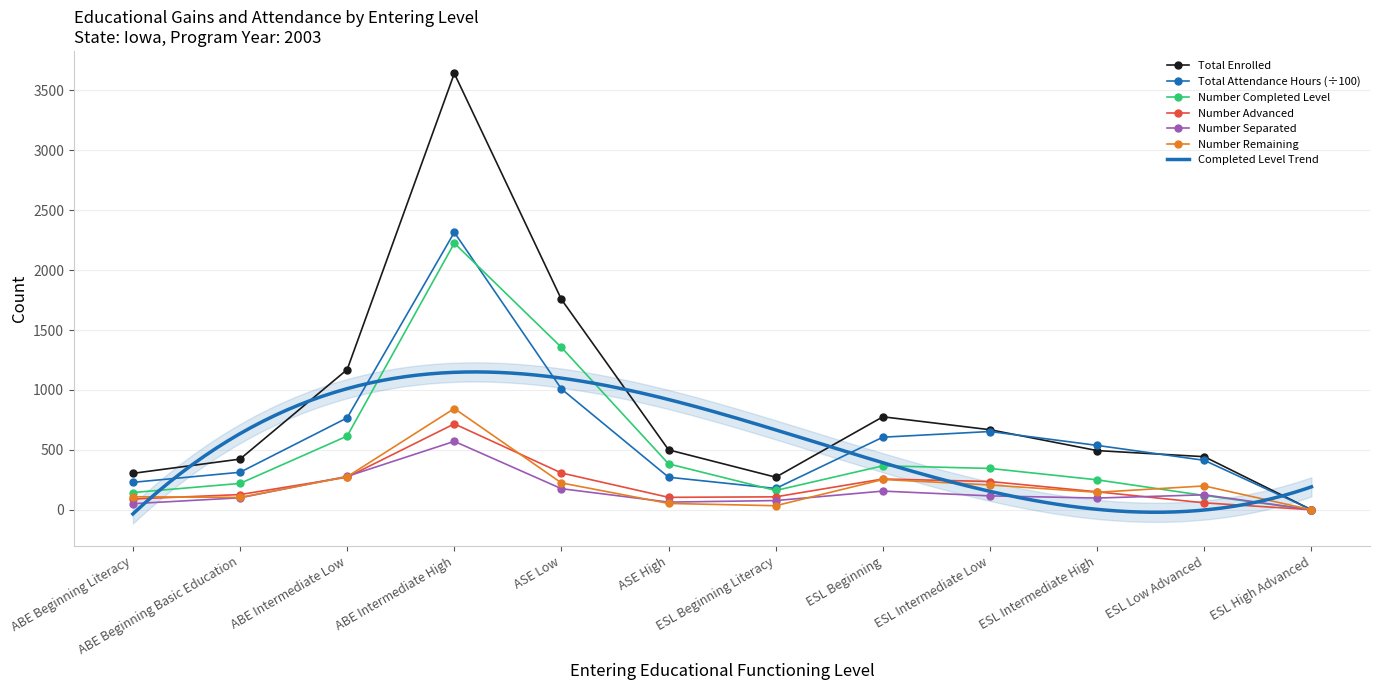

True or false: Number Advanced has a value of 127.0 at ABE Beginning Basic Education.

True